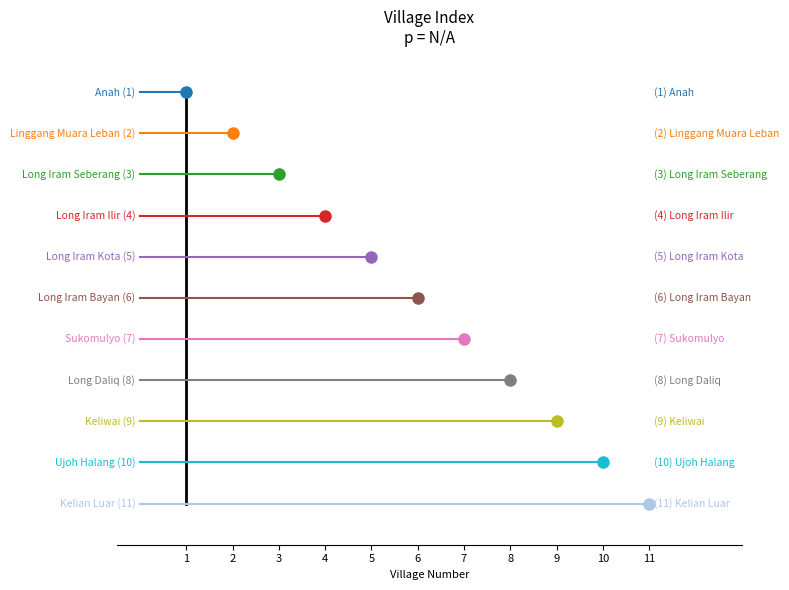

What is the ratio of the value at Long Daliq to the value at Long Iram Seberang?

2.7